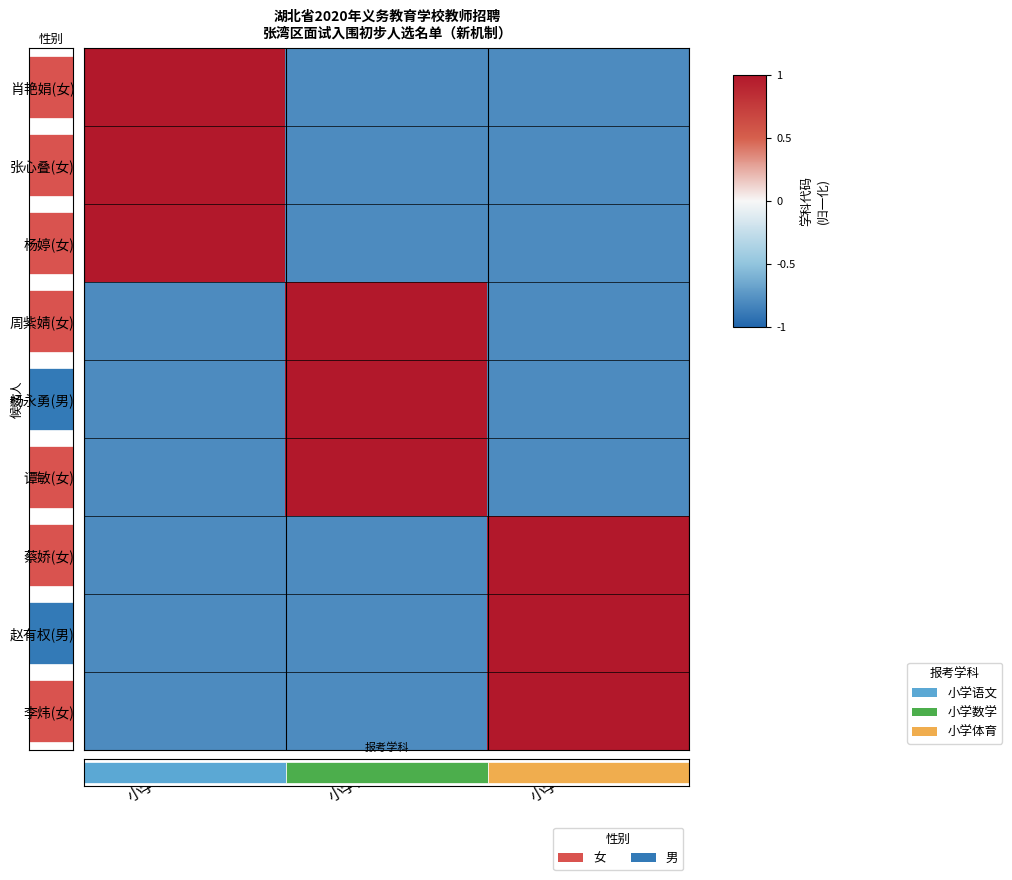

At which category does the chart reach its minimum across all series?

小学数学